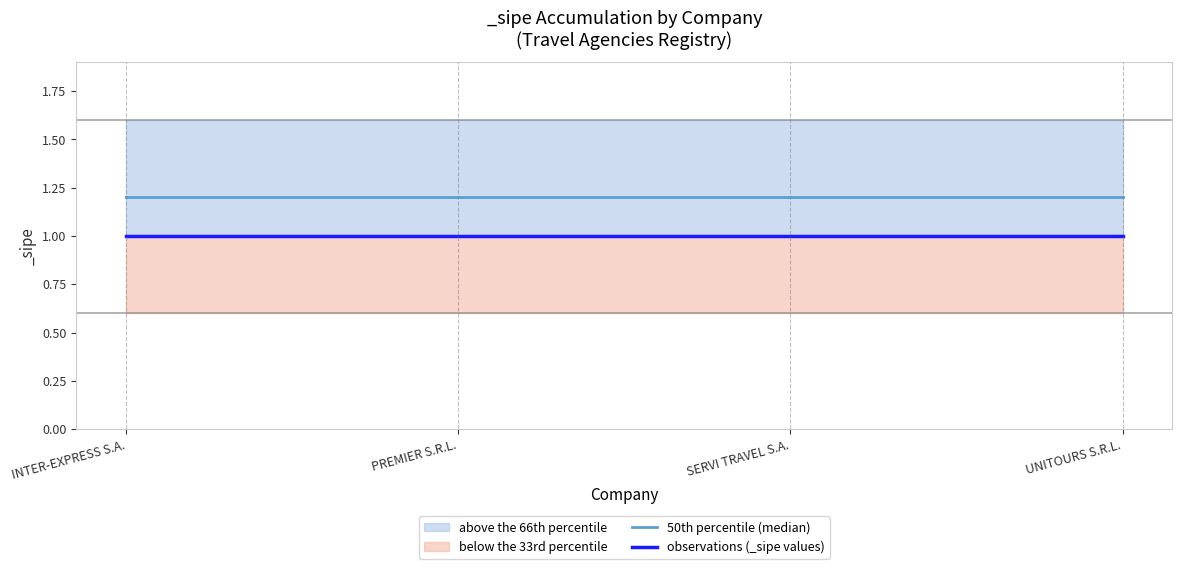

What is the sum of all observations (_sipe values) values?

4.0